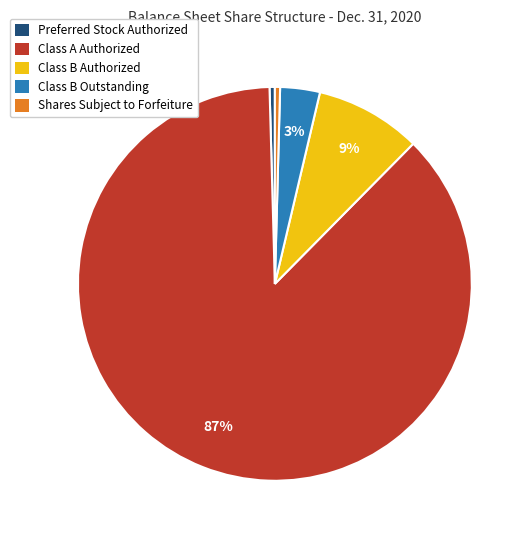

Is it true that Preferred Stock Authorized is 7% of the pie?

False